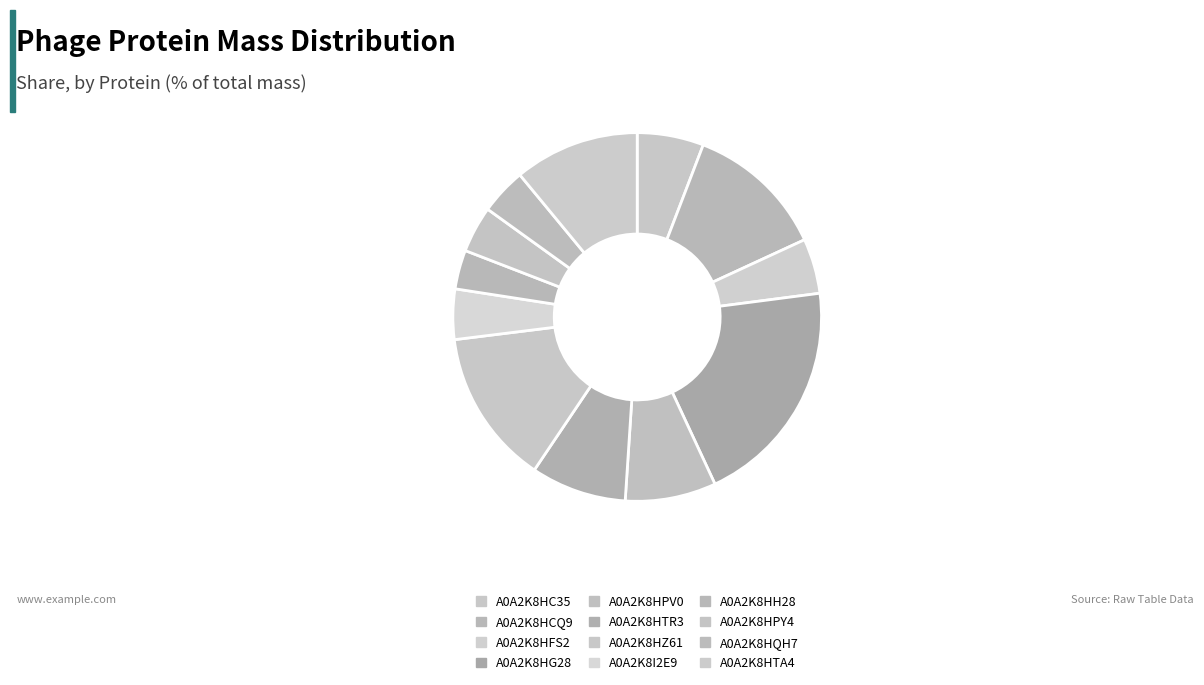

What percentage do A0A2K8I2E9 and A0A2K8HTR3 together represent?

12.8%